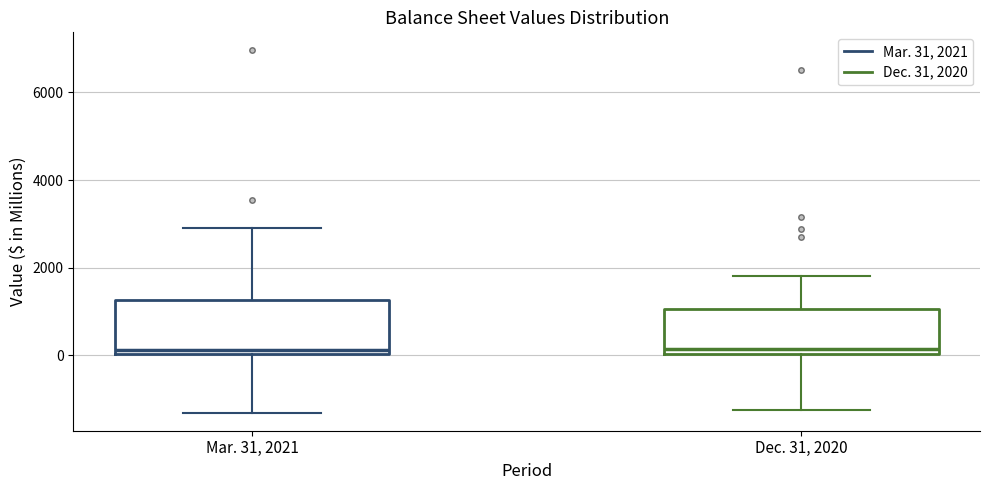

Reading left to right, transcribe this box plot: for each box, give where its median line is, the range the box spans, and where its two whiskers end, as read against the y-axis. The values are not printed on the chart, so give them approximately, as read against the axis.

Mar. 31, 2021: median 200, box 0 to 1200, whiskers -1400 to 2800
Dec. 31, 2020: median 200, box 0 to 1000, whiskers -1200 to 1800